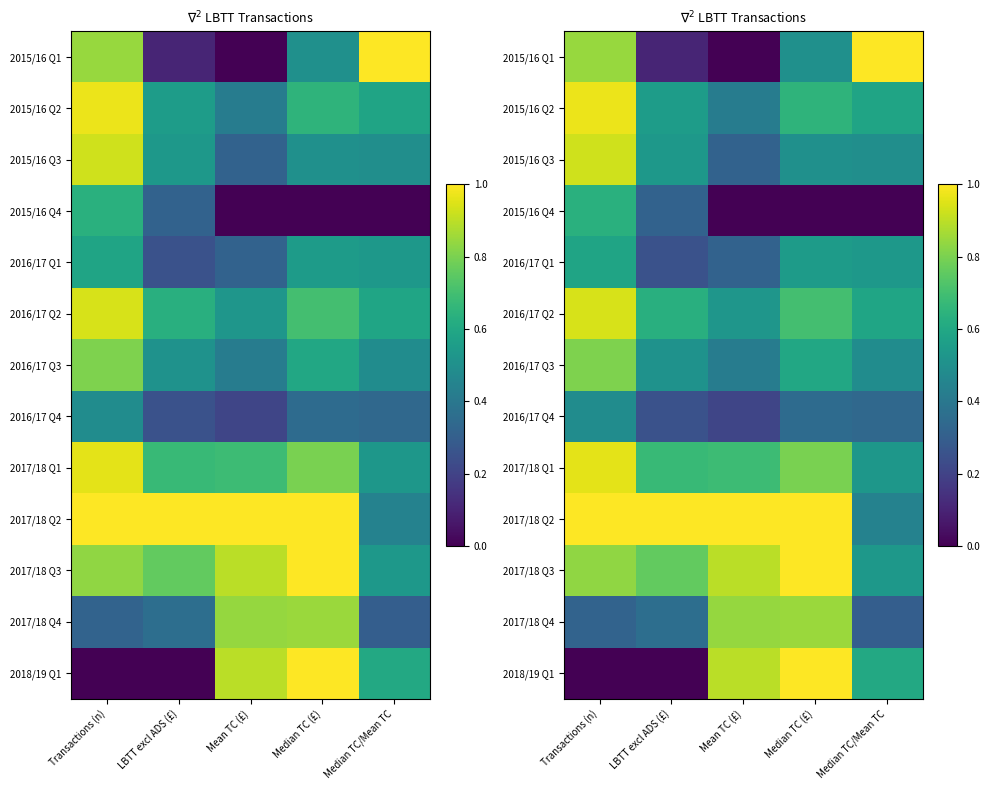

Which category has the highest value across all series?

Median TC/Mean TC